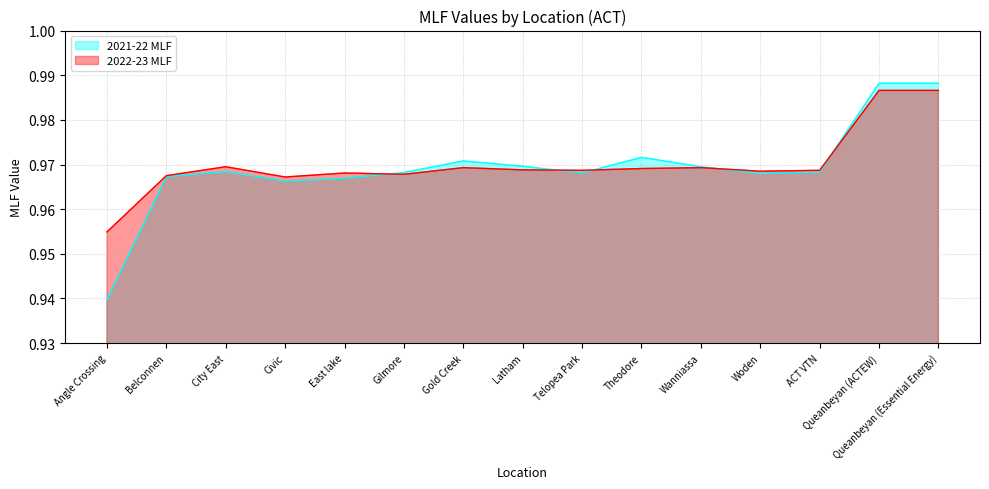

At which label is 2021-22 MLF closest to 0?

Angle Crossing